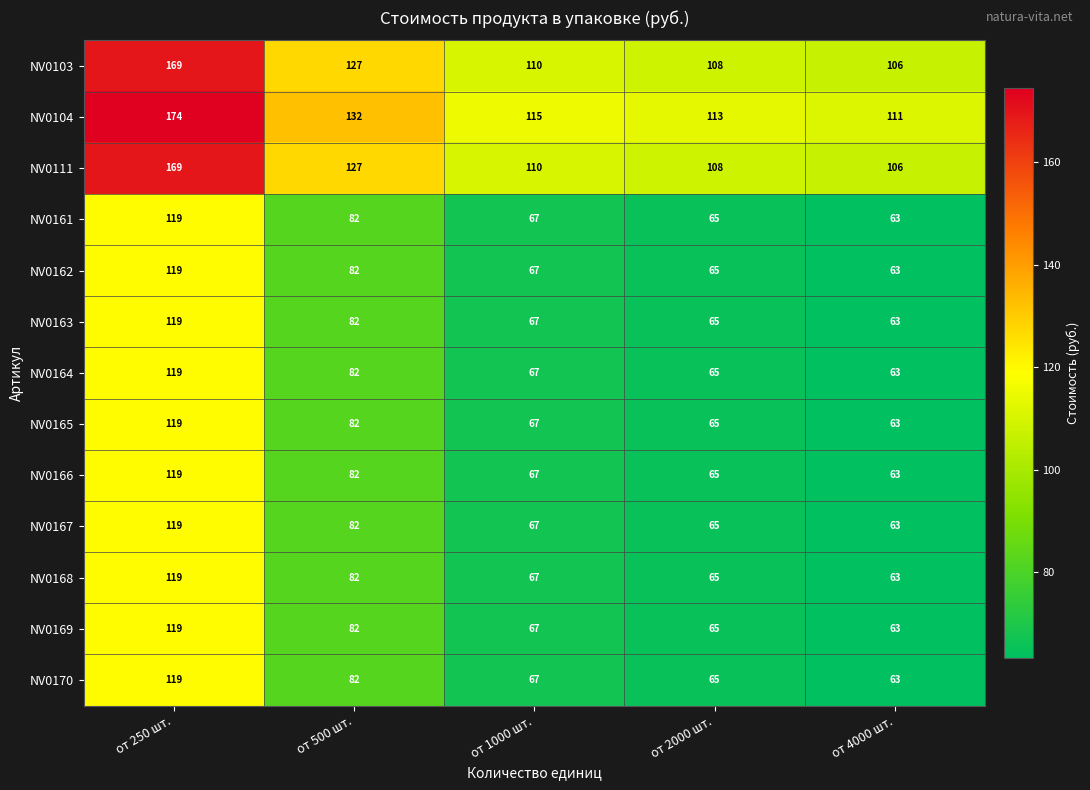

At how many categories does at least one series exceed 166?

1